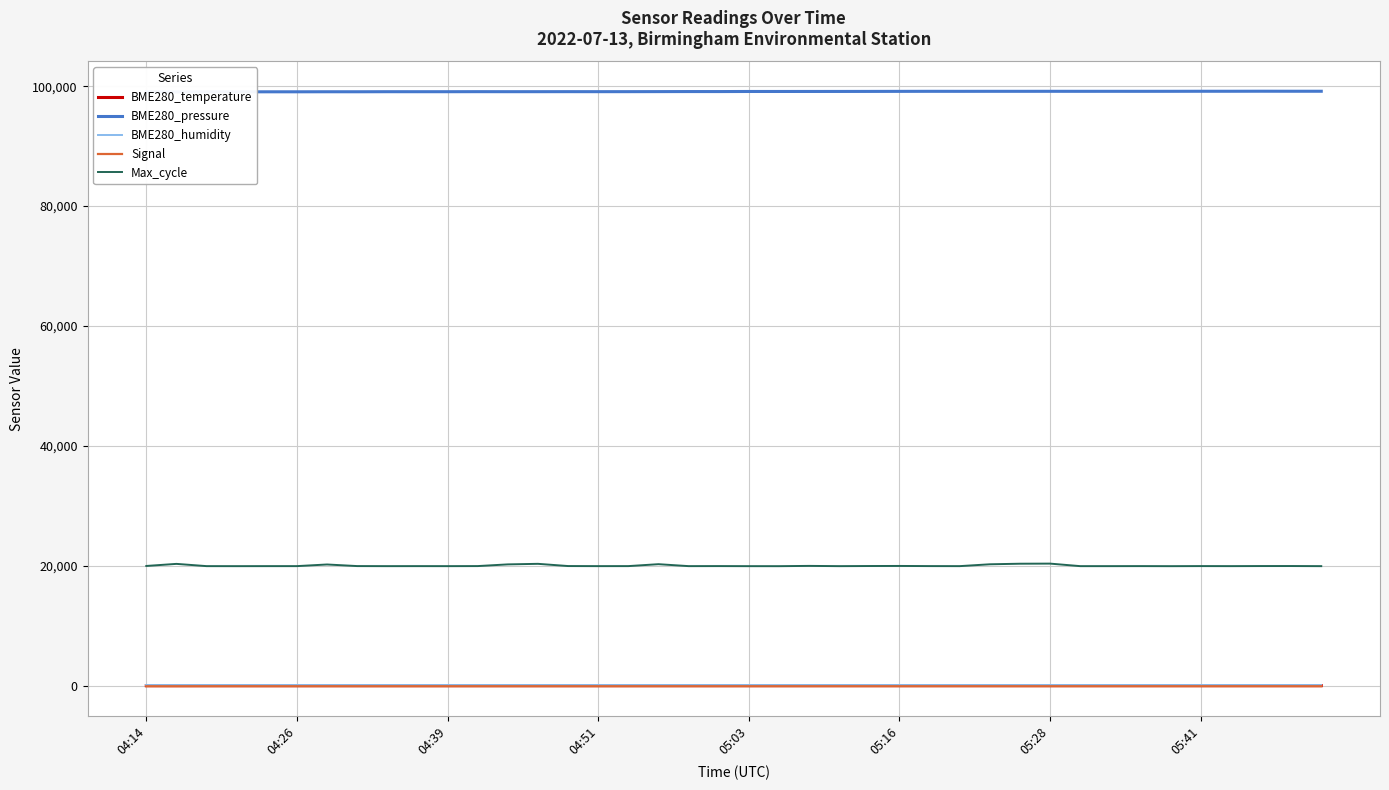

True or false: Max_cycle and BME280_humidity intersect in this chart.

False